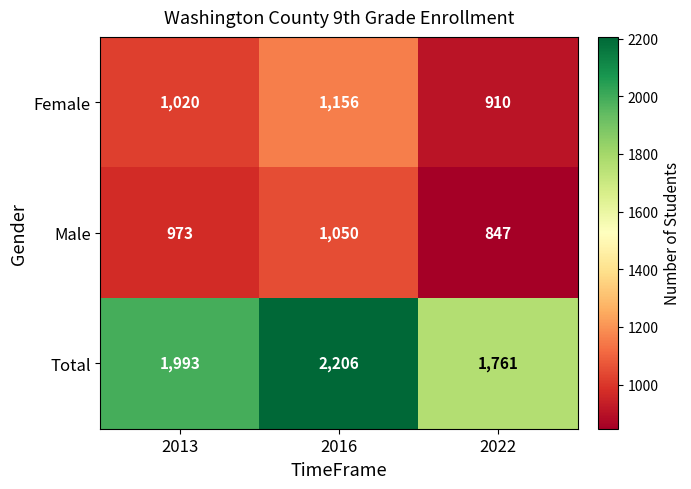

What is the difference between the maximum and second lowest values in the Female series?

136